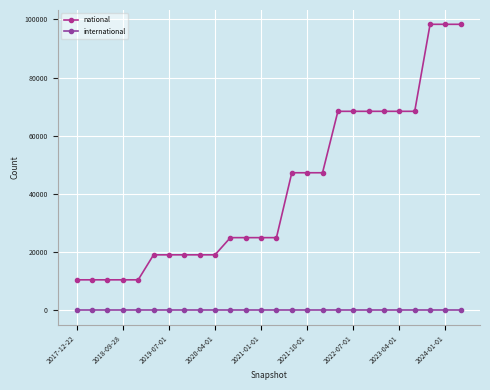

How many distinct data groups are displayed?

2